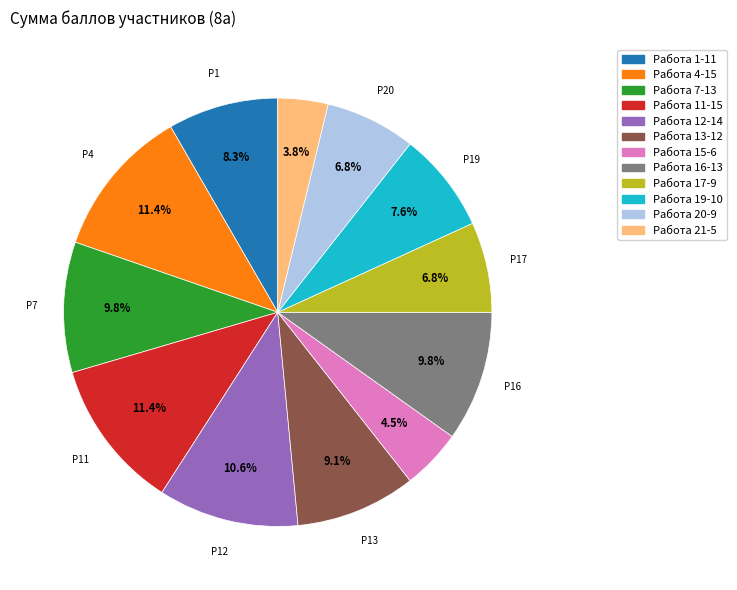

Is there any slice that represents more than half of the pie?

No